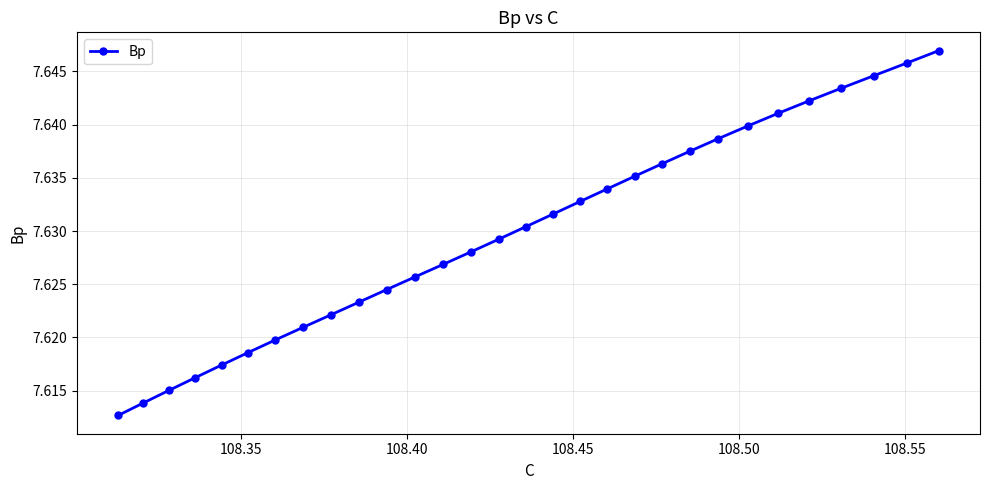

True or false: there are more than 0 points higher than both neighbors.

False